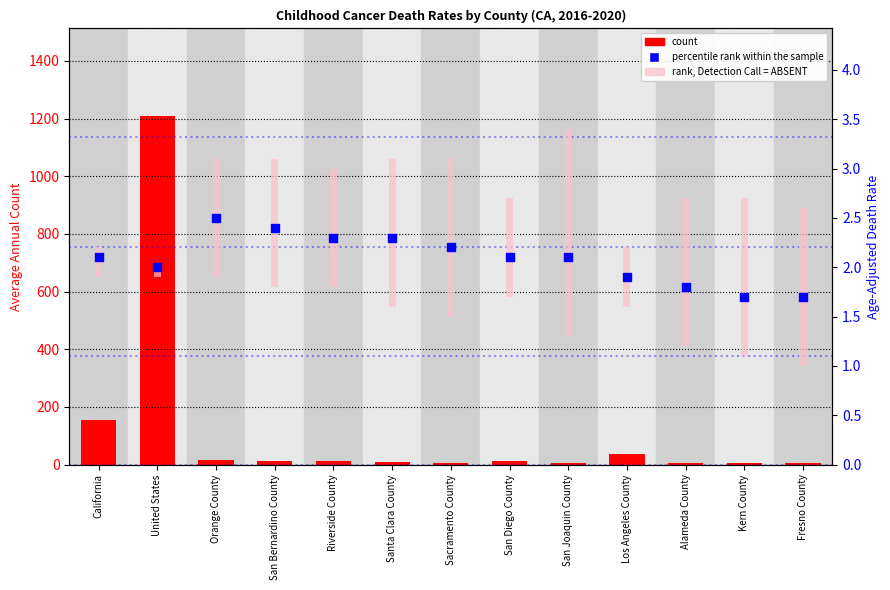

Is the value of rank, Detection Call = ABSENT at Orange County greater than the value of count at Santa Clara County?

No